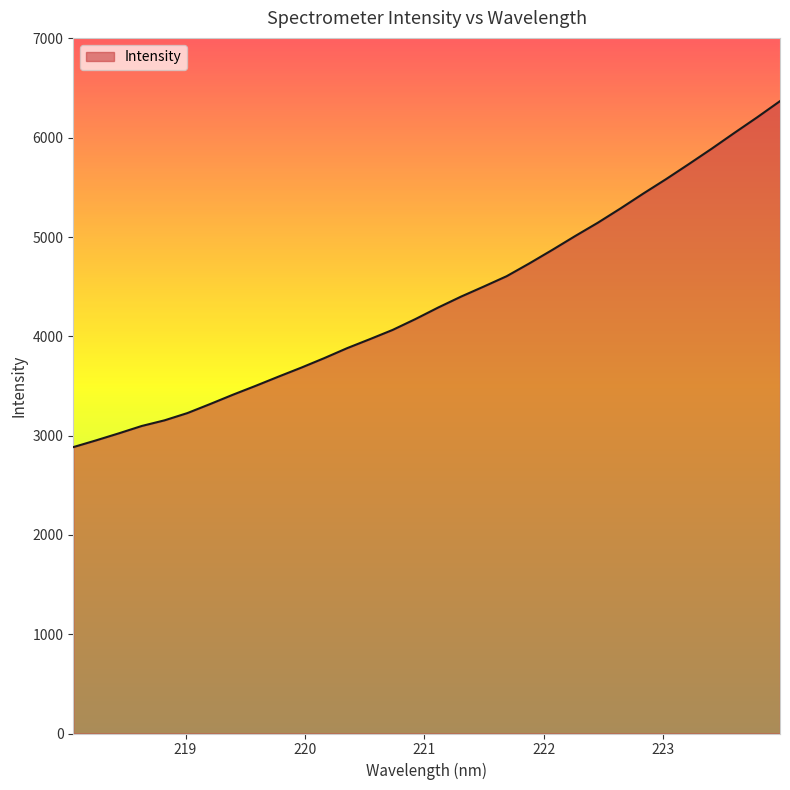

How many categories are shown in the chart?

32